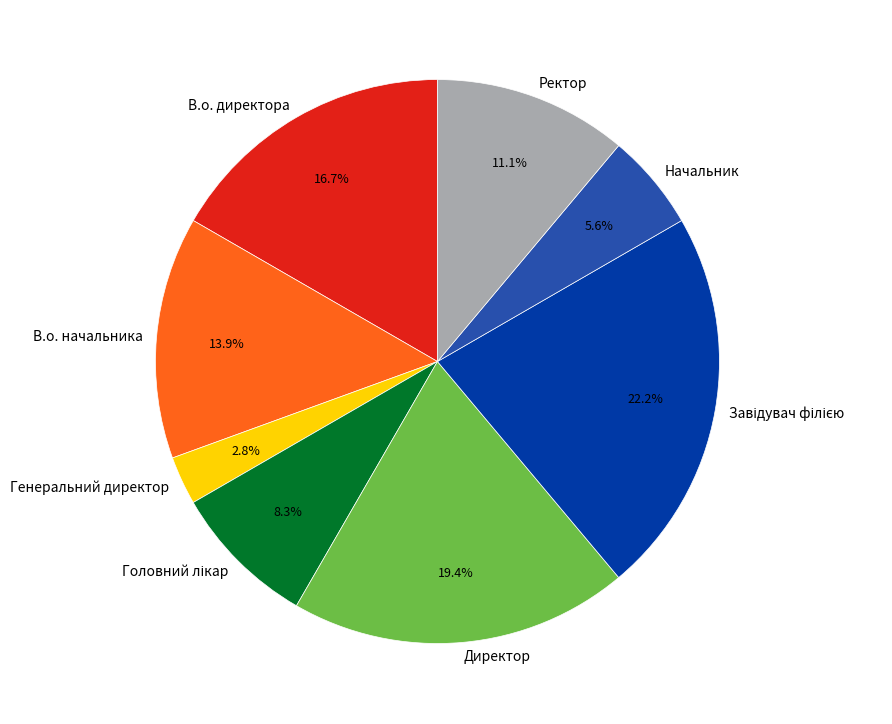

How many segments does this pie chart have?

8